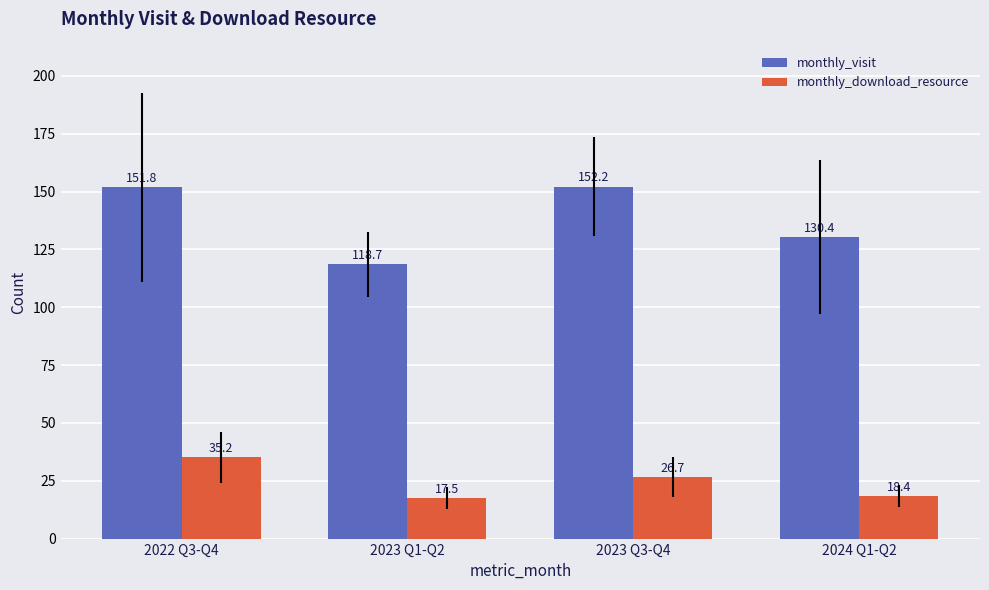

Which category has the highest value in the monthly_download_resource series?

2022 Q3-Q4